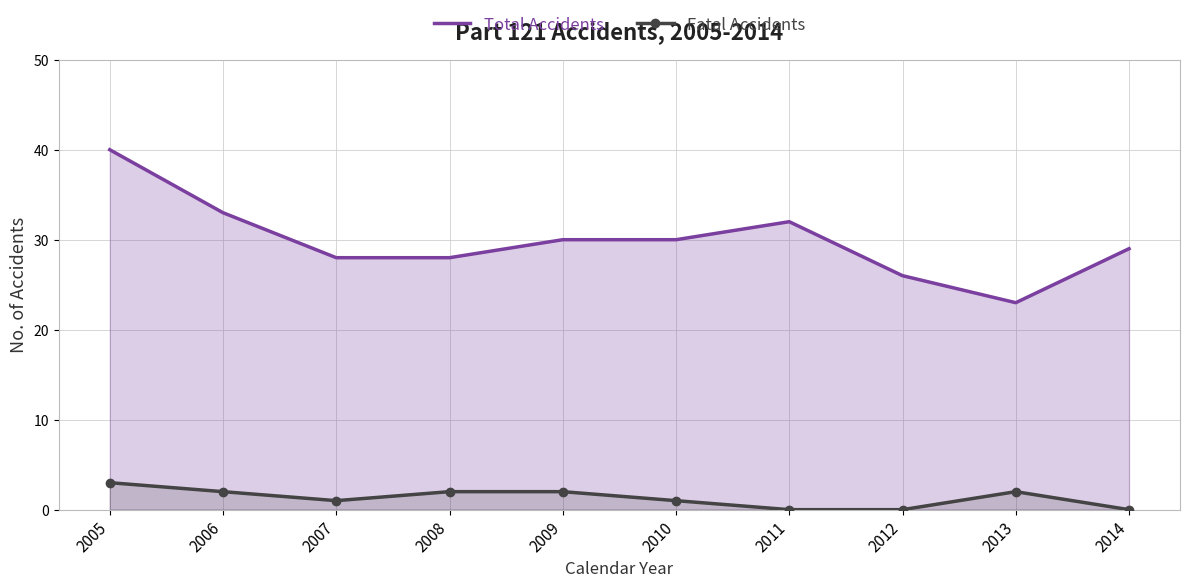

At which label does Fatal Accidents first exceed 2?

2005